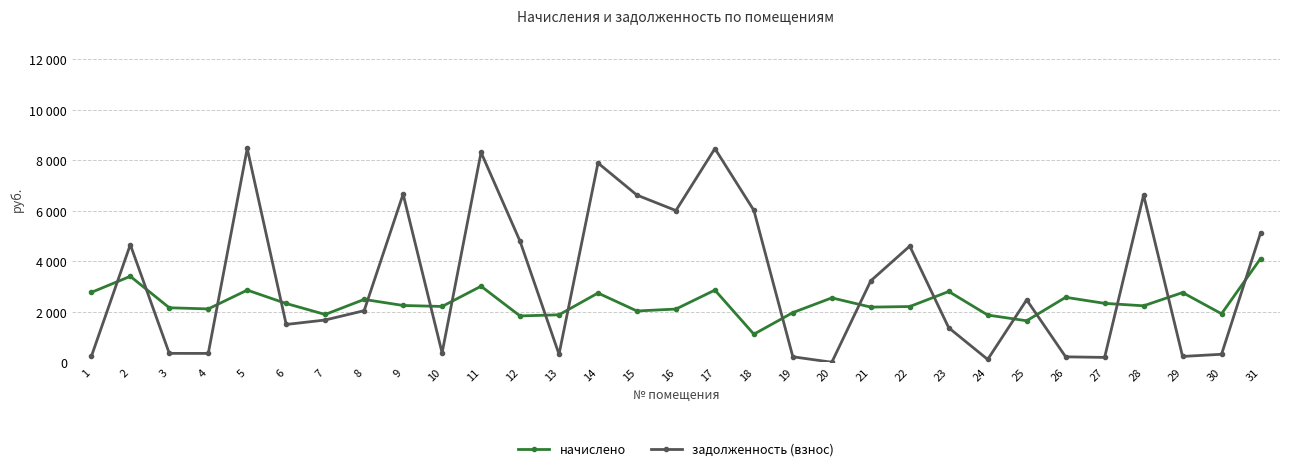

Is this an area chart (filled region under the line)?

No